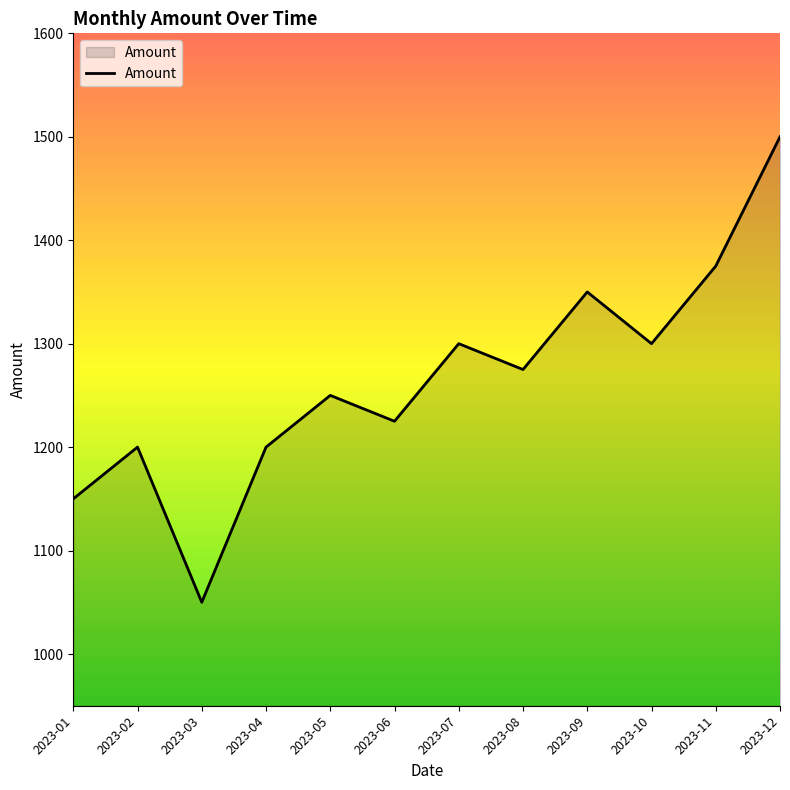

What is the average value?

1265